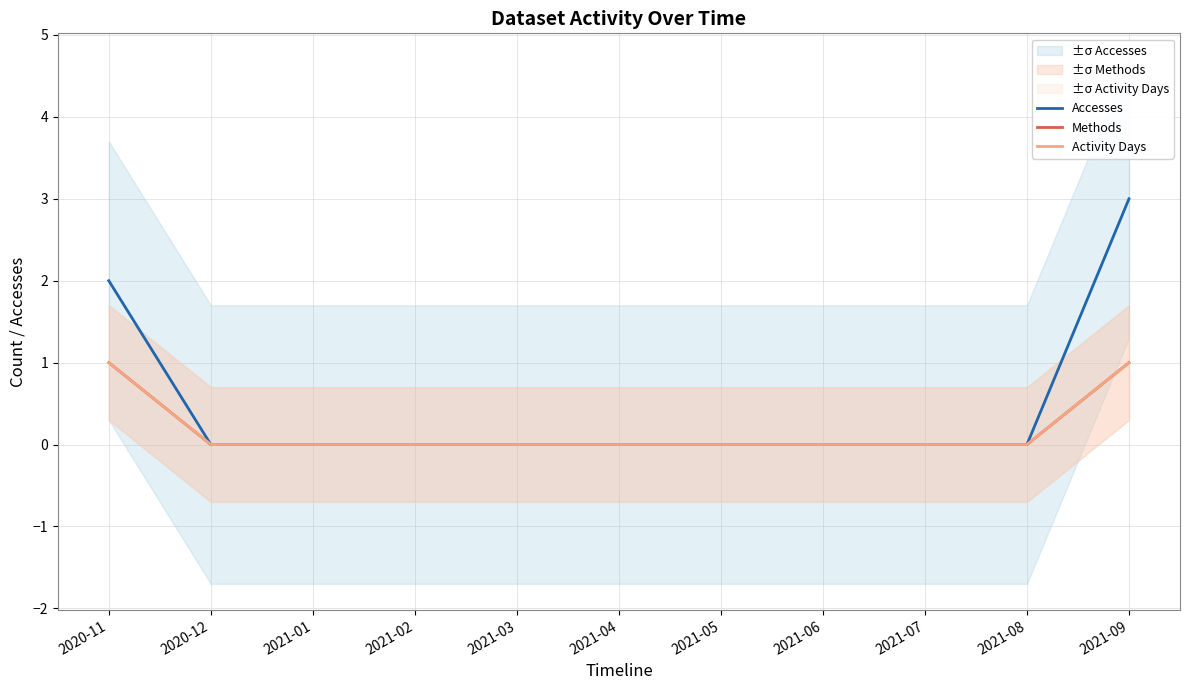

How many series are shown in this chart?

3